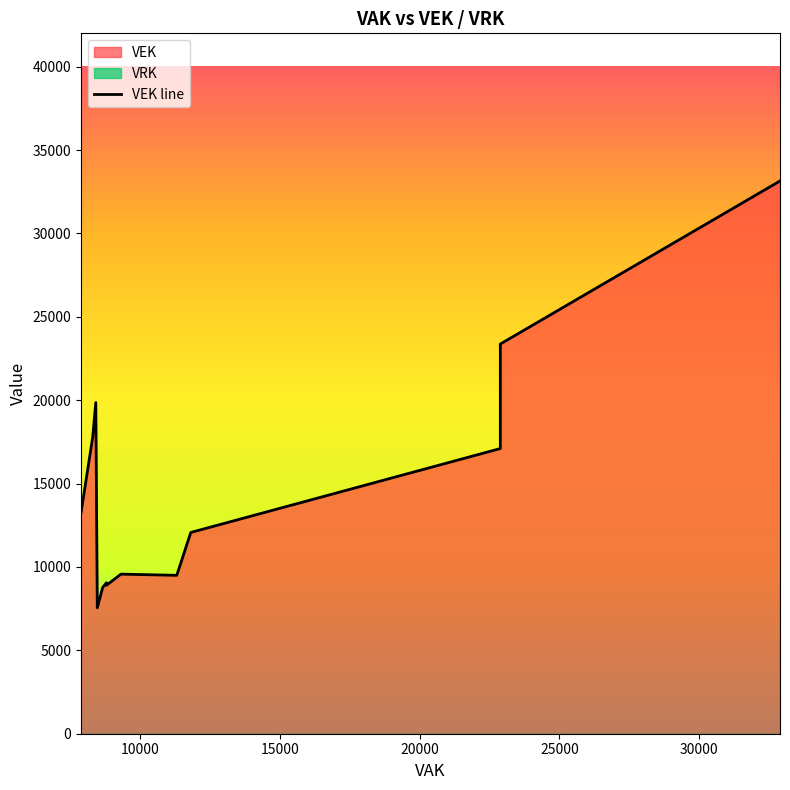

What is the average value?

16702